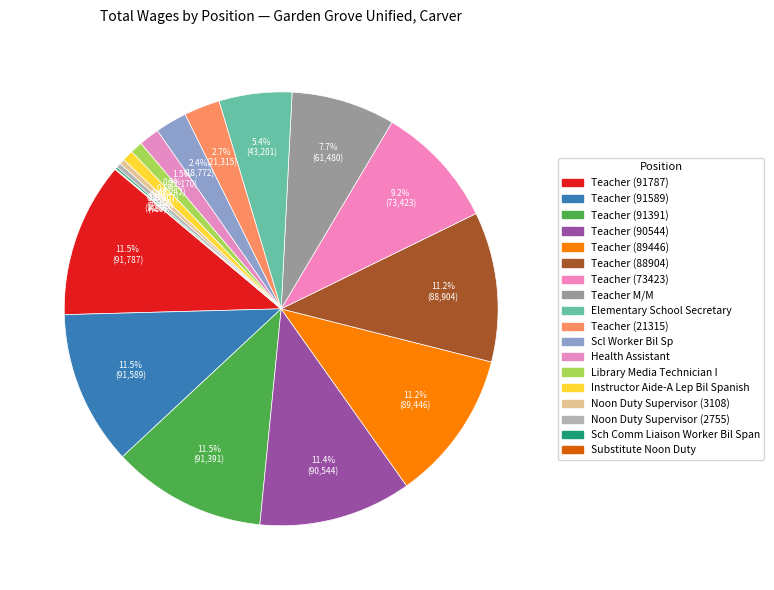

What is the ratio of the value at Teacher (88904) to the value at Substitute Noon Duty?

181.8